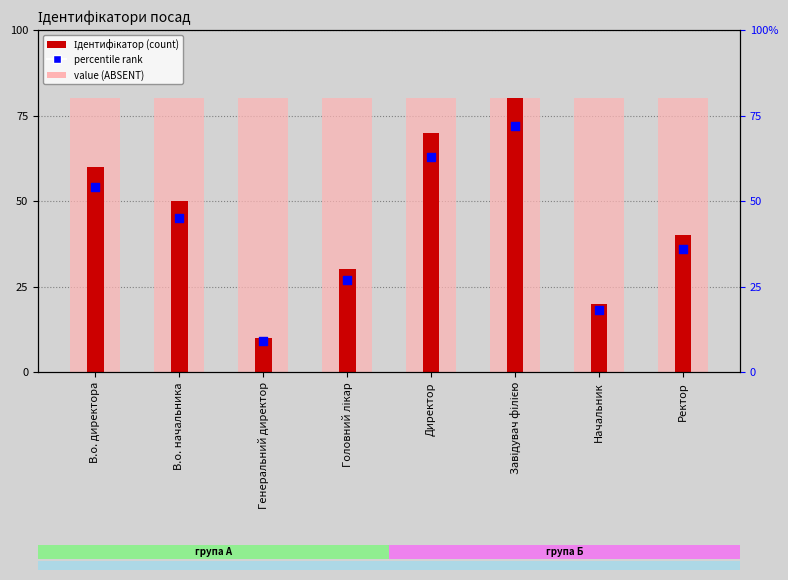

Which series has the widest spread of Y values?

Ідентифікатор